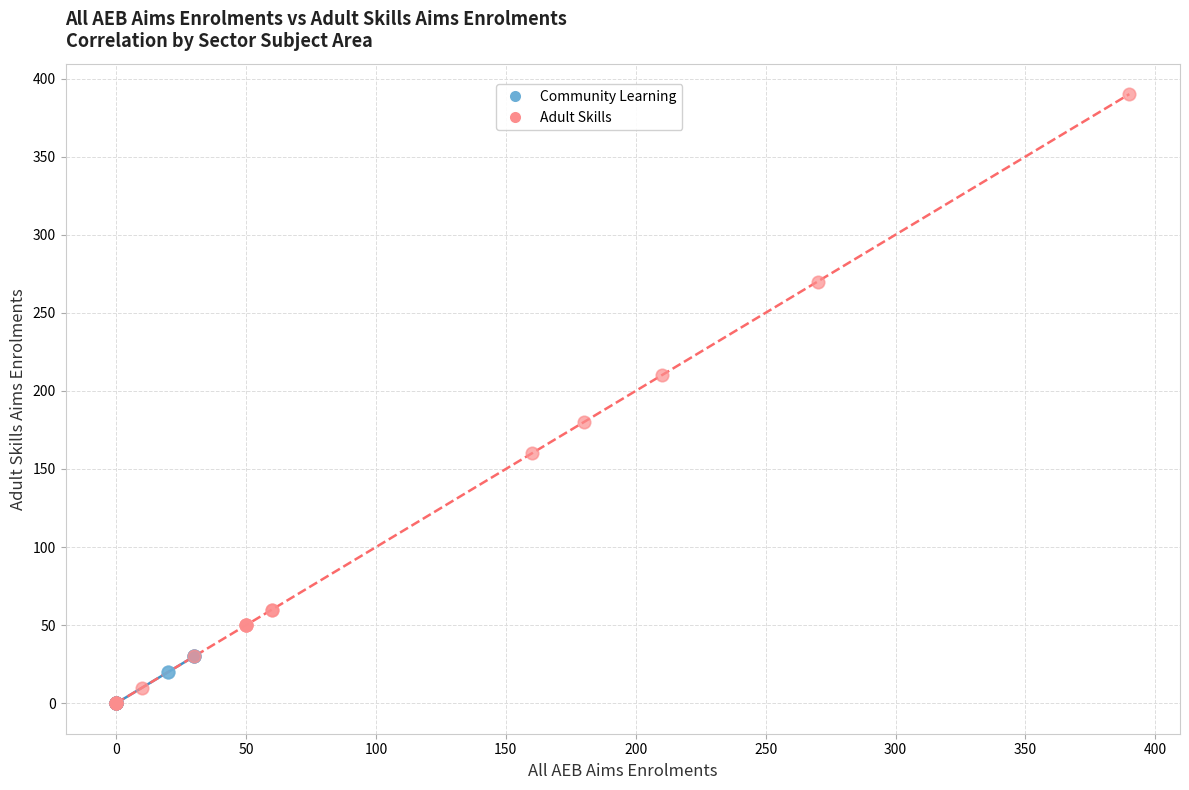

Which series contains the highest Y value?

Adult Skills